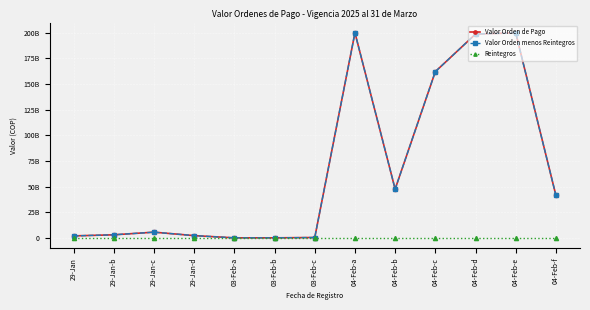

What is the difference between the Valor Orden menos Reintegros values at 04-Feb-b and 03-Feb-b?

47535903924.0